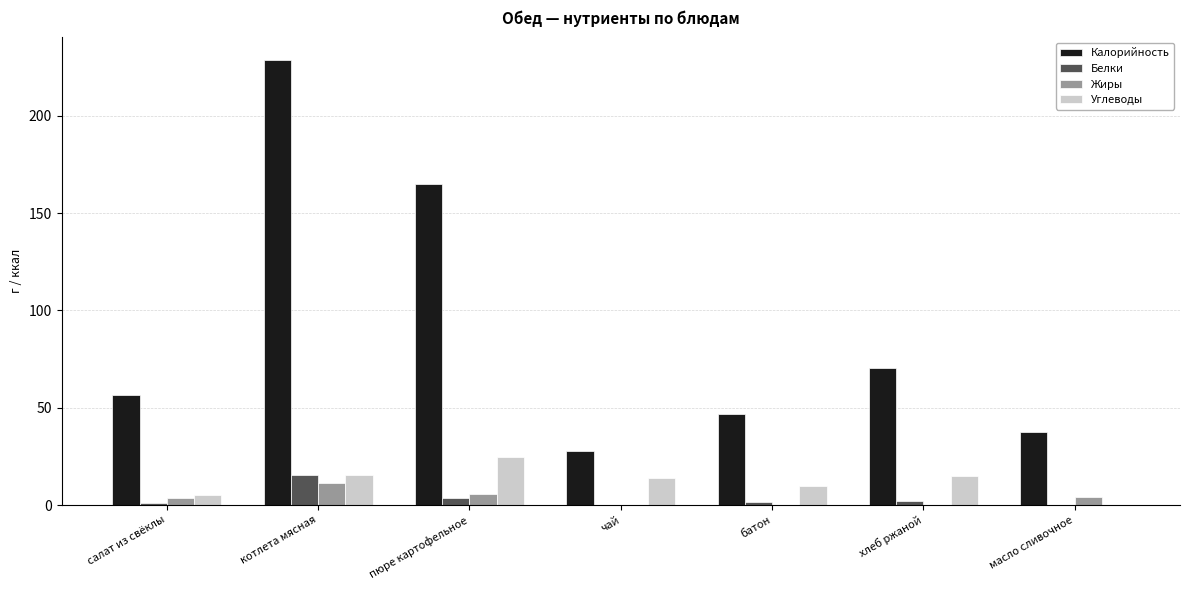

True or false: Калорийность has a value of 56.3 at салат из свёклы.

True